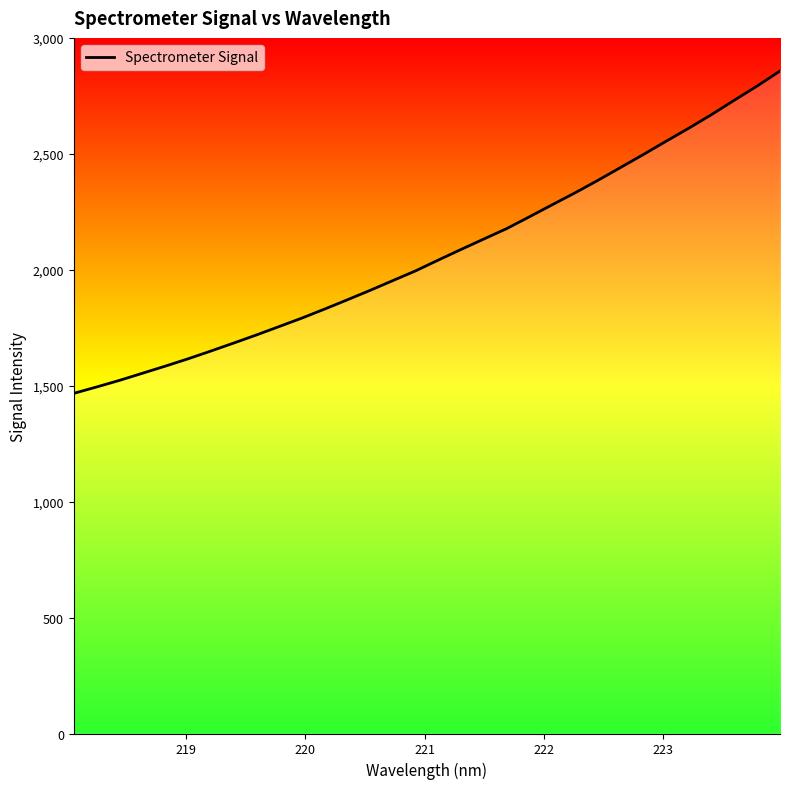

What is the minimum value shown in the chart?

1467.3